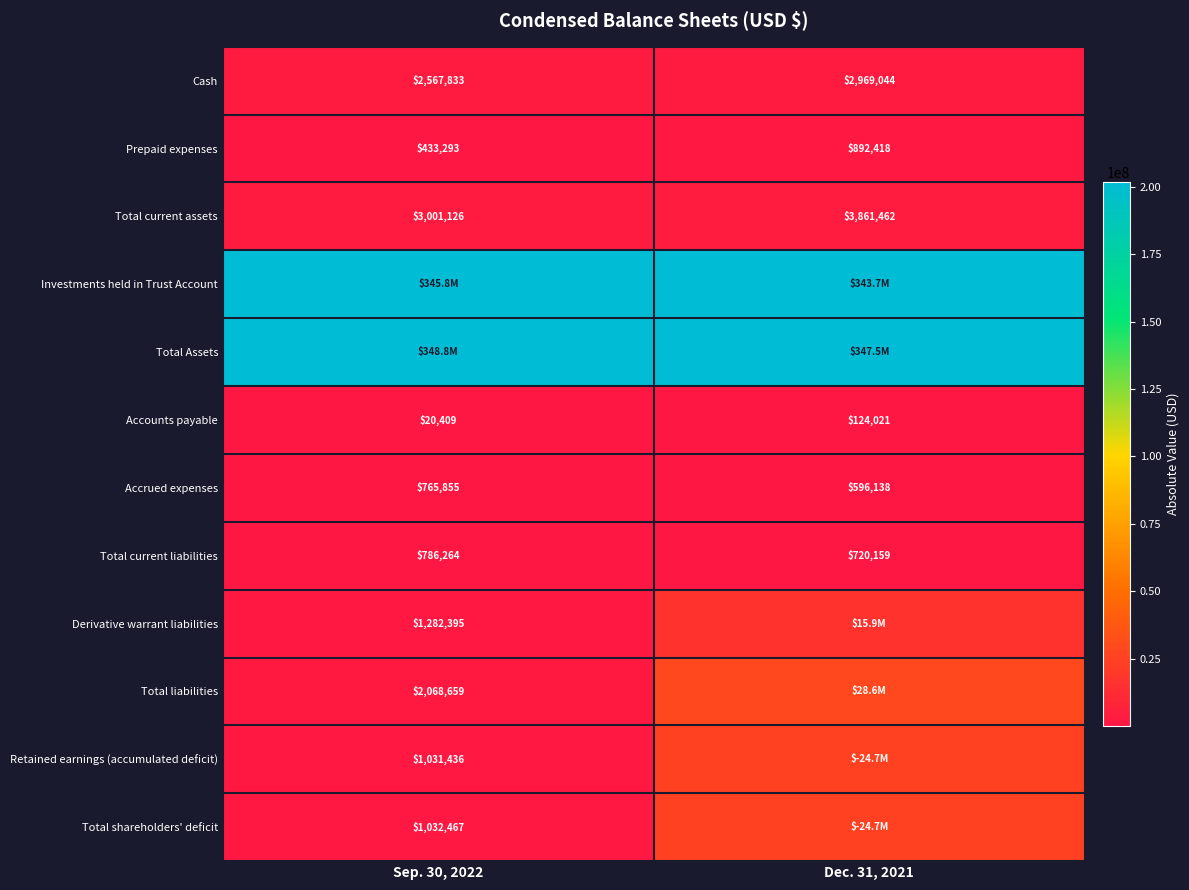

Rank the categories by Total current assets value from lowest to highest.

Sep. 30, 2022, Dec. 31, 2021